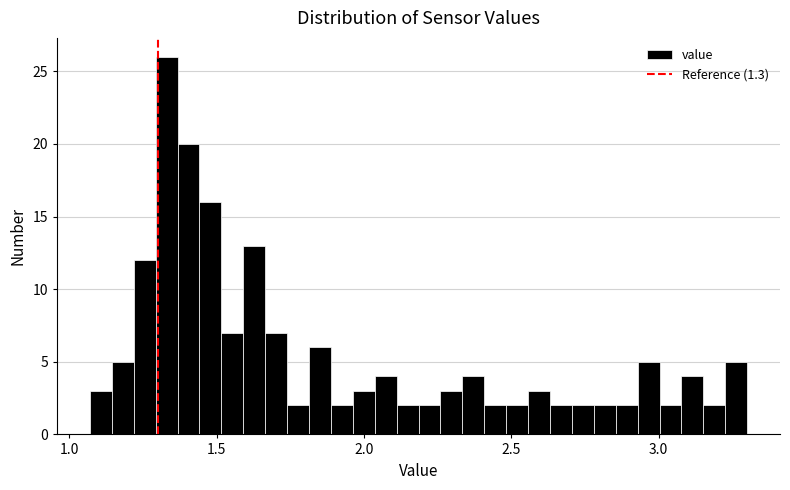

Read against the x-axis, roughly where is the centre of the tallest bar?

1.35